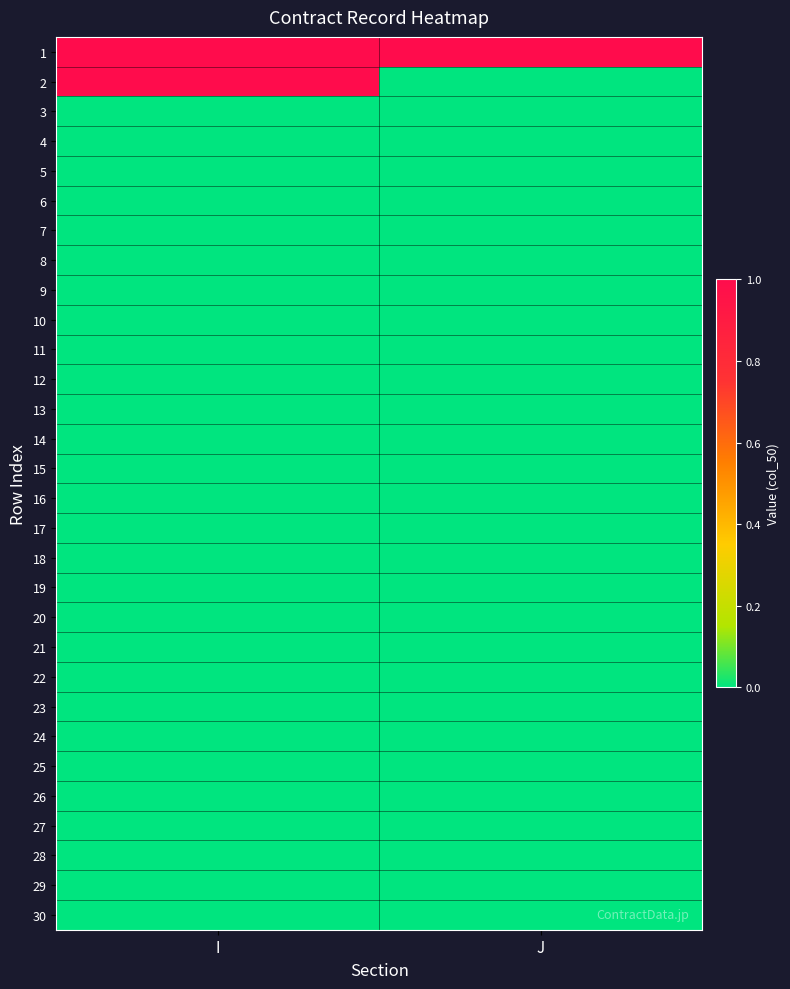

Reading left to right, extract all data points from this chart.

1: I=1	J=1
2: I=1	J=0
3: I=0	J=0
4: I=0	J=0
5: I=0	J=0
6: I=0	J=0
7: I=0	J=0
8: I=0	J=0
9: I=0	J=0
10: I=0	J=0
11: I=0	J=0
12: I=0	J=0
13: I=0	J=0
14: I=0	J=0
15: I=0	J=0
16: I=0	J=0
17: I=0	J=0
18: I=0	J=0
19: I=0	J=0
20: I=0	J=0
21: I=0	J=0
22: I=0	J=0
23: I=0	J=0
24: I=0	J=0
25: I=0	J=0
26: I=0	J=0
27: I=0	J=0
28: I=0	J=0
29: I=0	J=0
30: I=0	J=0